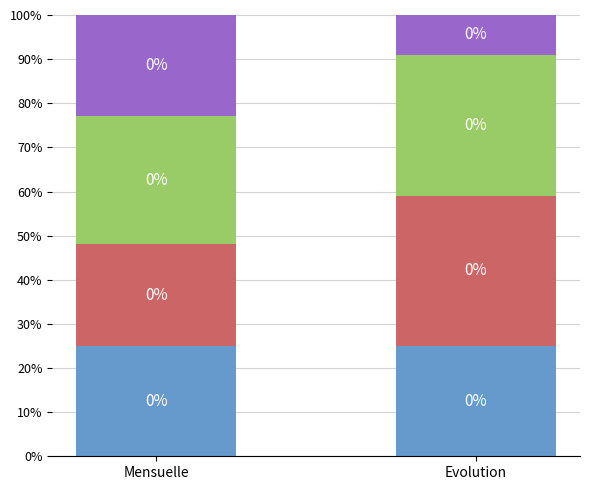

How many bars are there in total?

2